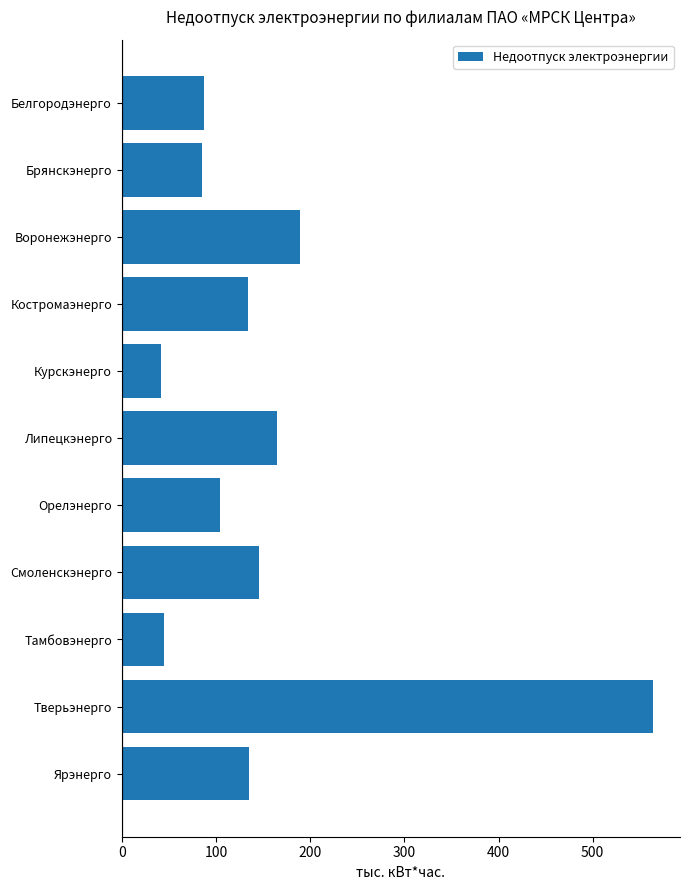

What value does the data have at Воронежэнерго?

188.8